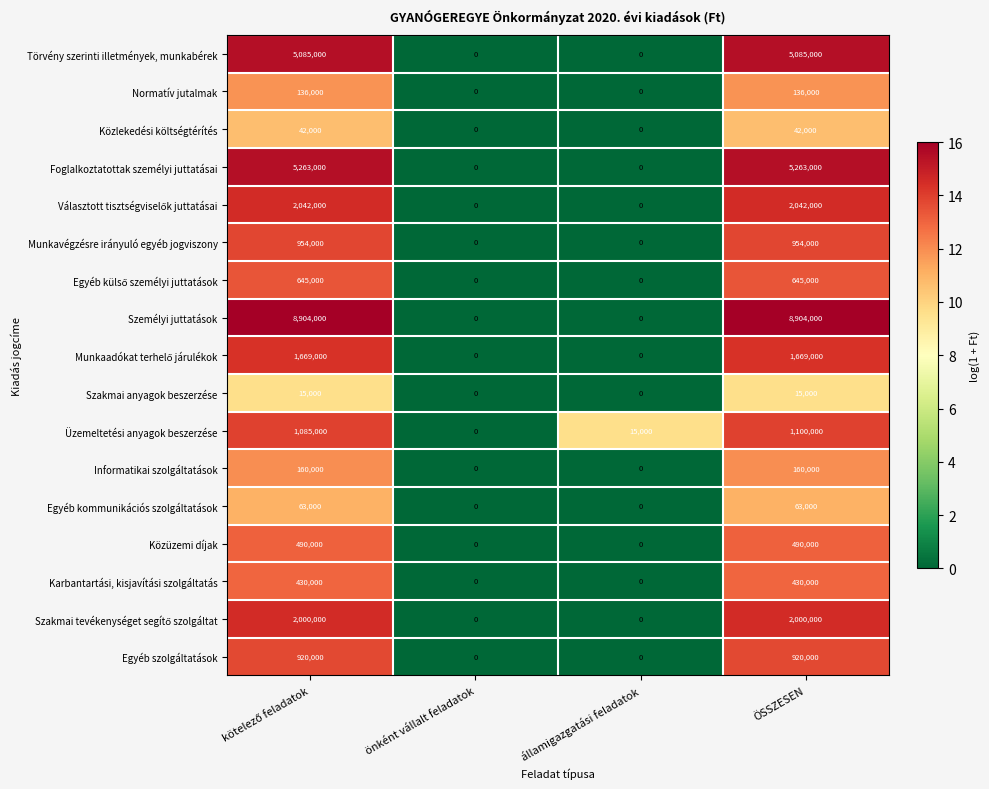

Which series has the widest spread of values?

Személyi juttatások